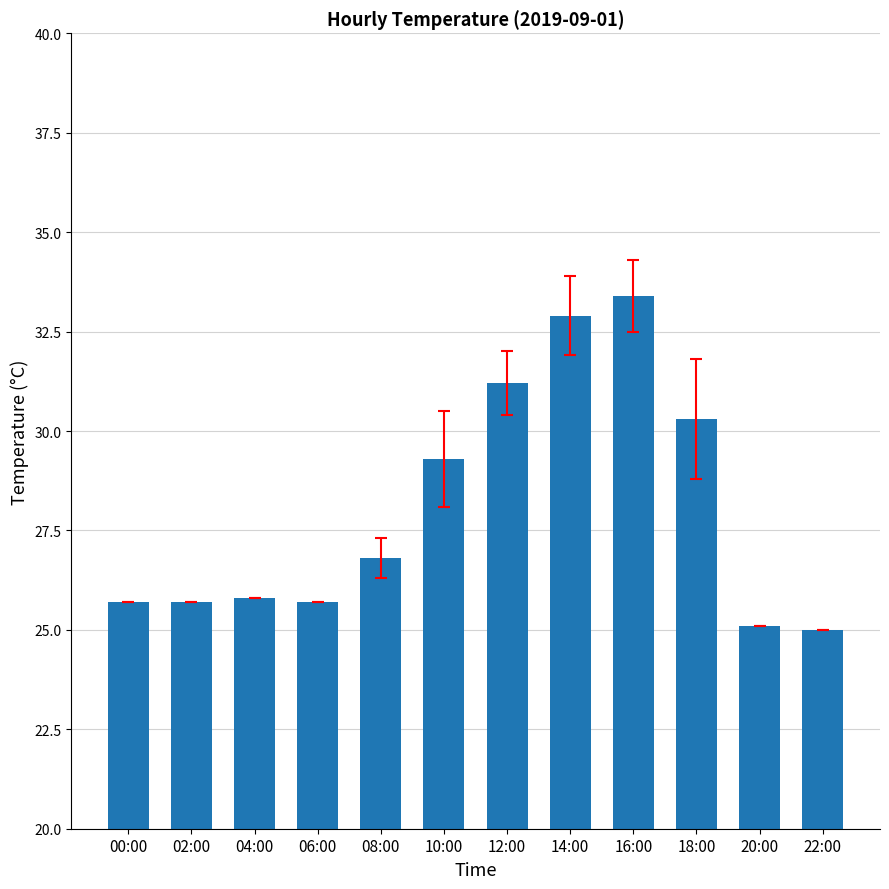

Reading left to right, what are all the values shown in this chart?

25.7	25.7	25.8	25.7	26.8	29.3	31.2	32.9	33.4	30.3	25.1	25.0